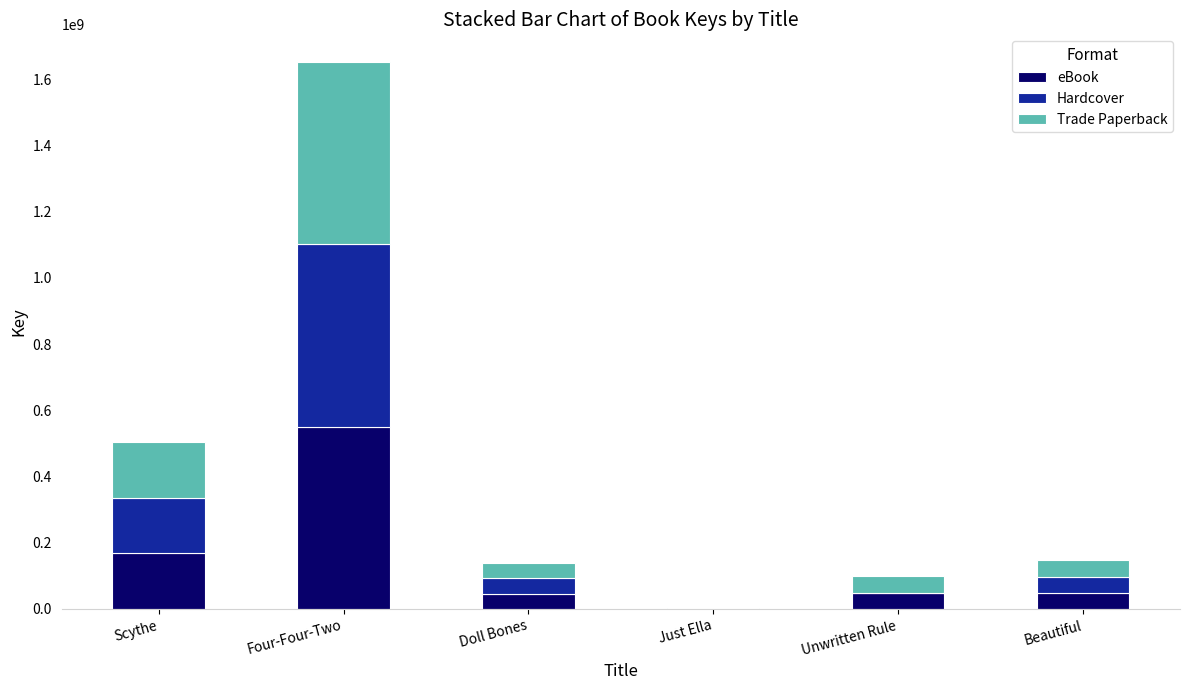

At which category is the sum across all series the highest?

Four-Four-Two